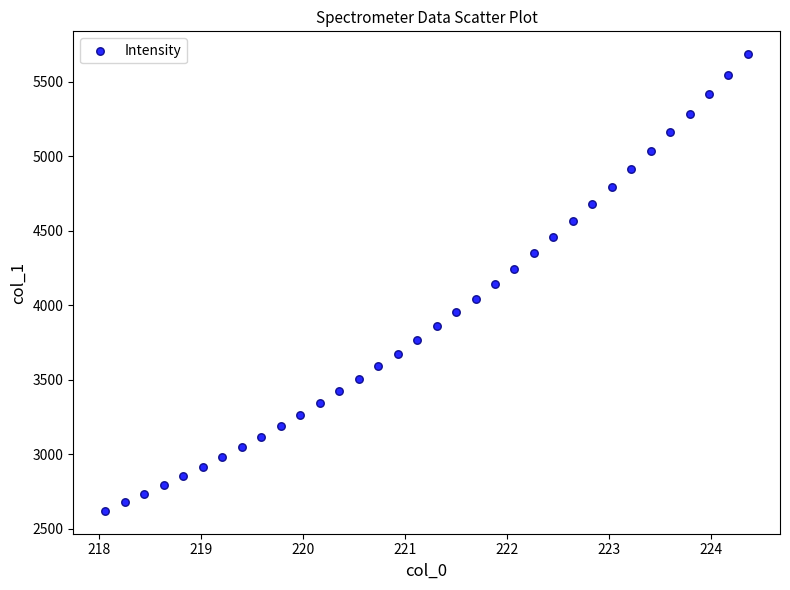

What is the range of Y values (max minus min)?

3064.6